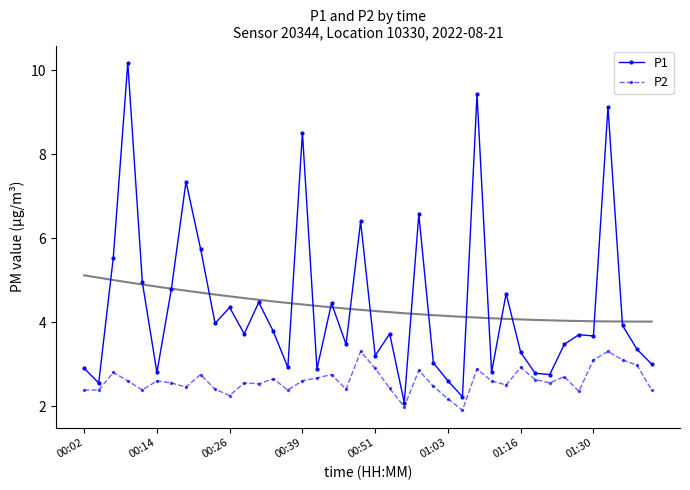

How many values in the P2 series are below 2?

2